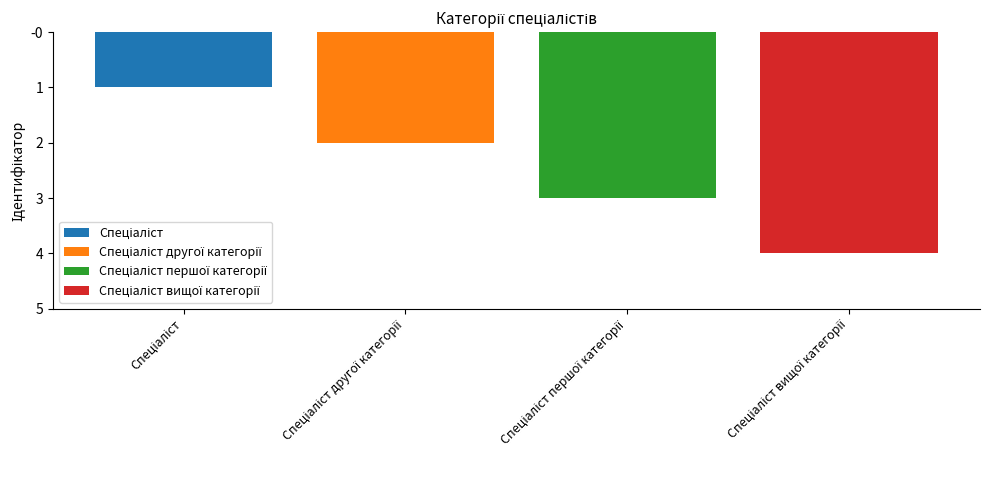

Which category has the lowest value across all series?

Спеціаліст вищої категорії